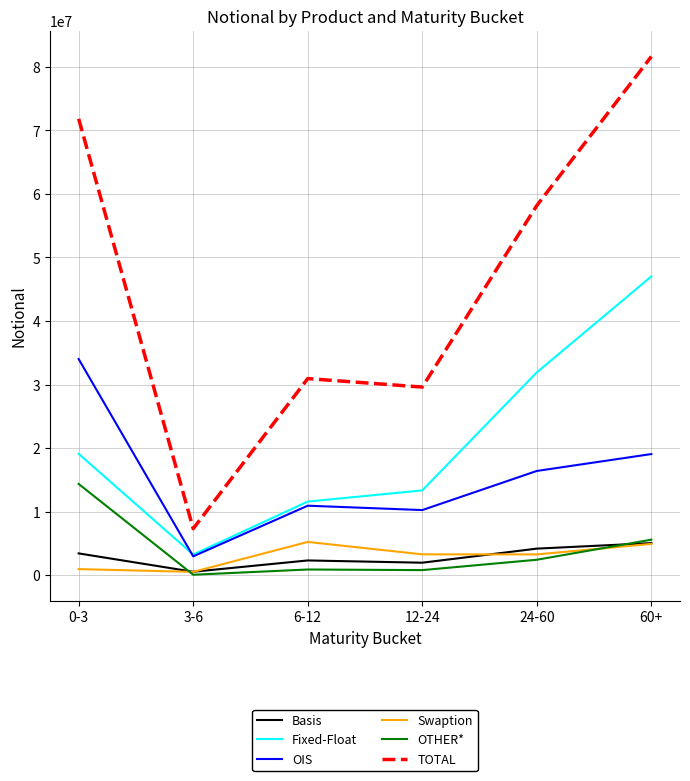

What is the difference between the OIS values at 12-24 and 0-3?

23770645